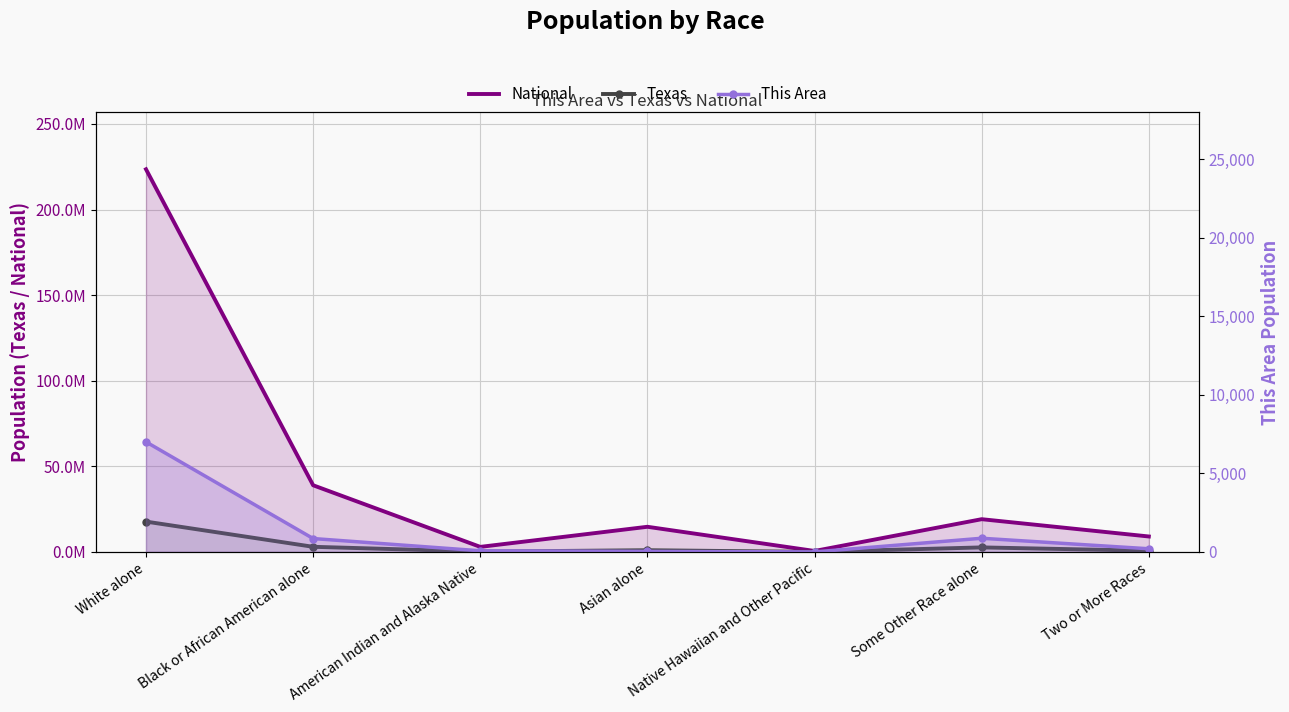

Count the number of categories in the chart.

7